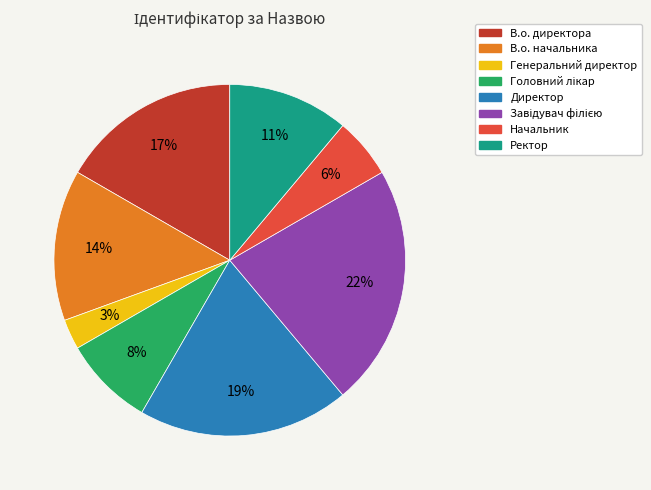

Combined, do Директор and Ректор account for over 50%?

No